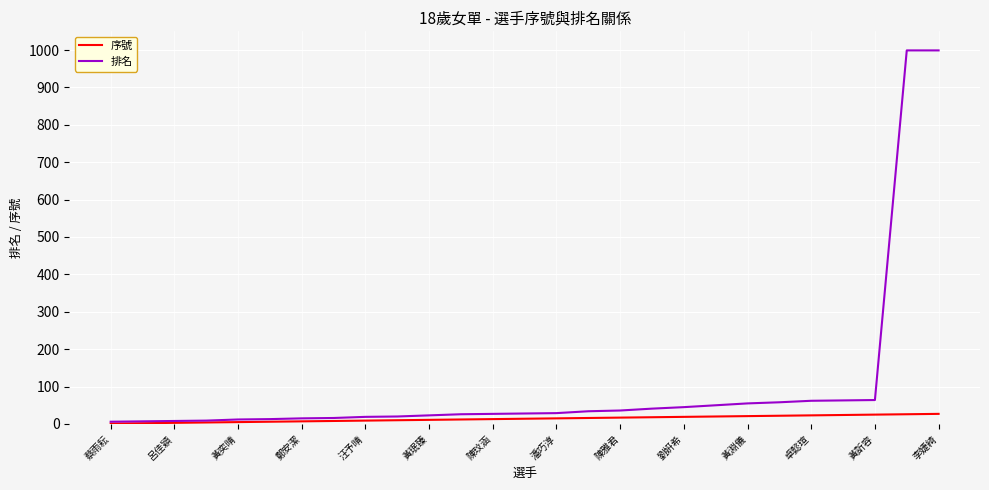

List the series in order of their peak value, highest first.

排名, 序號